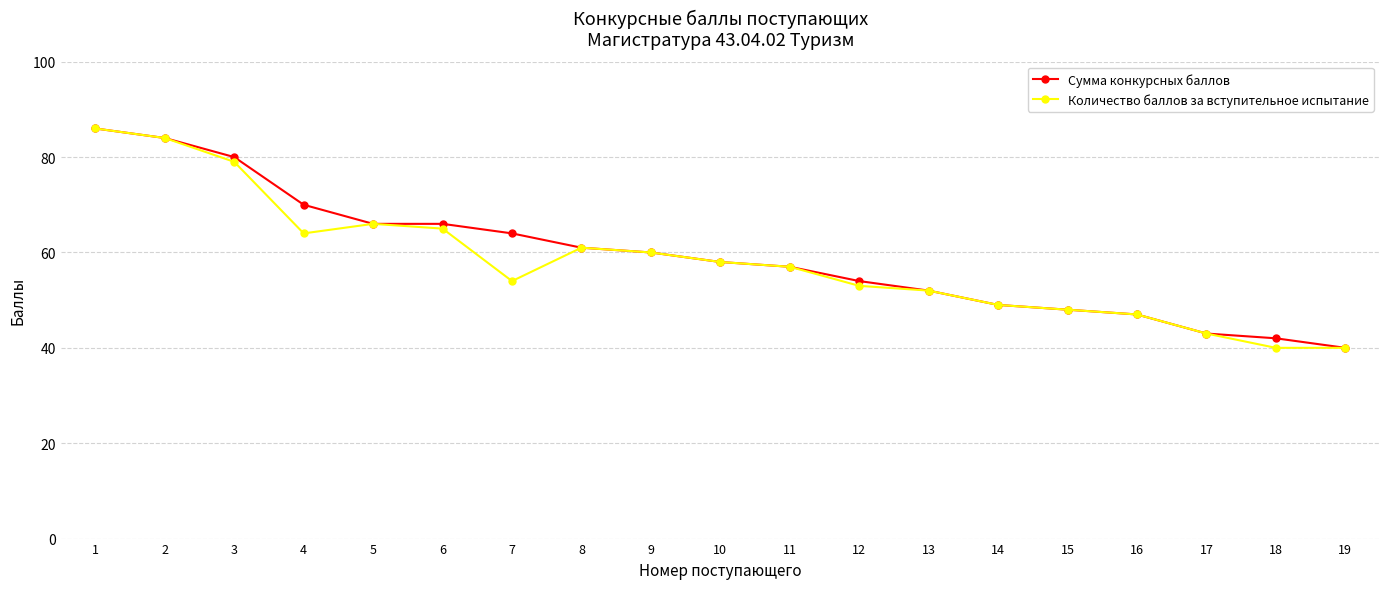

What is the value of the Количество баллов за вступительное испытание point at the 12th from the left?

53